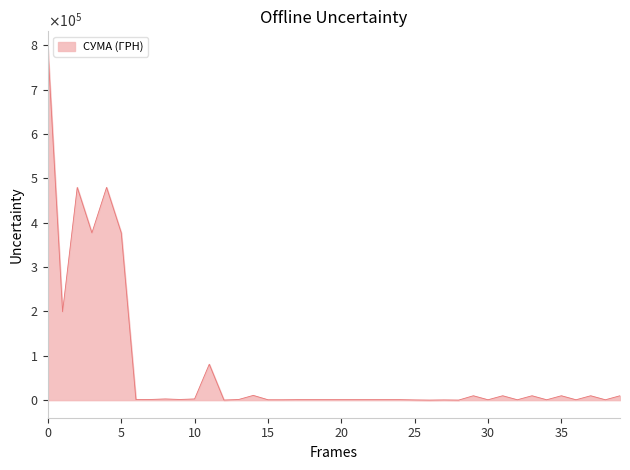

What is the difference between the second highest and minimum values?

479317.2